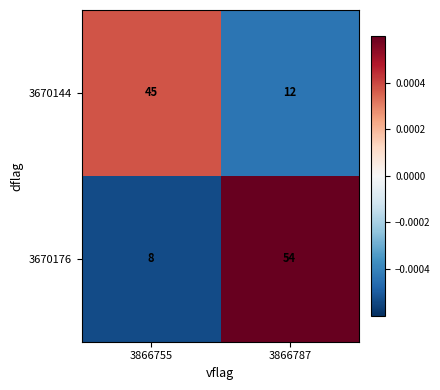

Reading left to right, extract all data points from this chart.

3670144: 3866755=45	3866787=12
3670176: 3866755=8	3866787=54